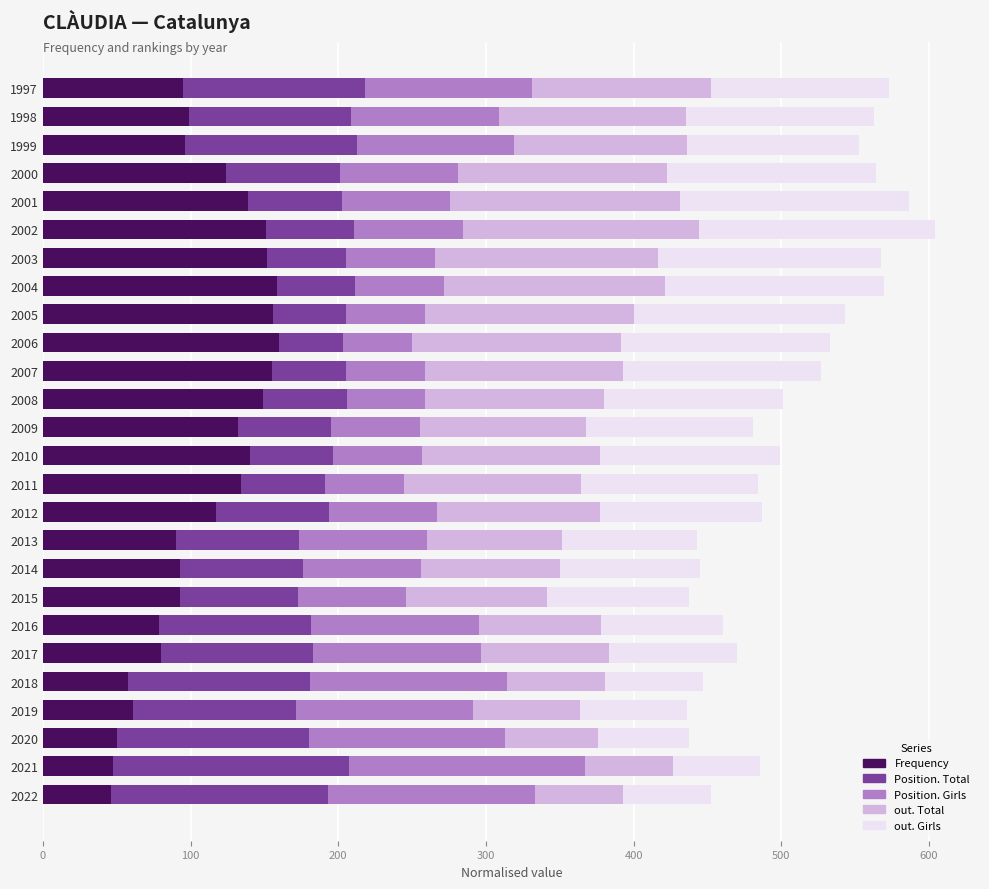

What is the total value across all series at 2021?

485.4